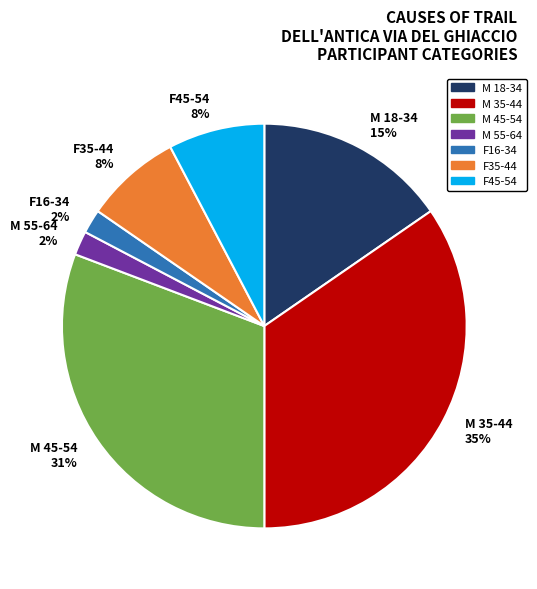

Do F45-54 and M 55-64 together represent more than half of the pie?

No